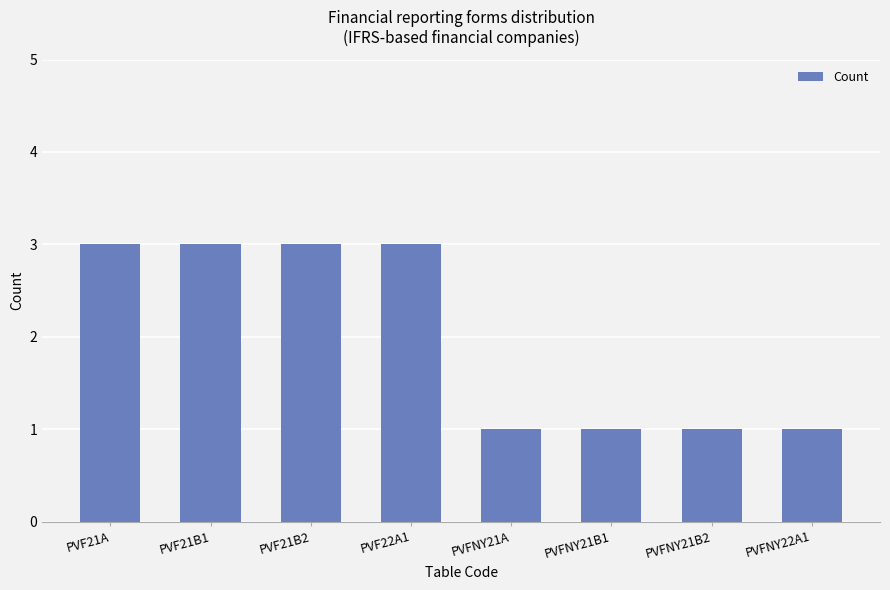

How many distinct data groups are displayed?

1